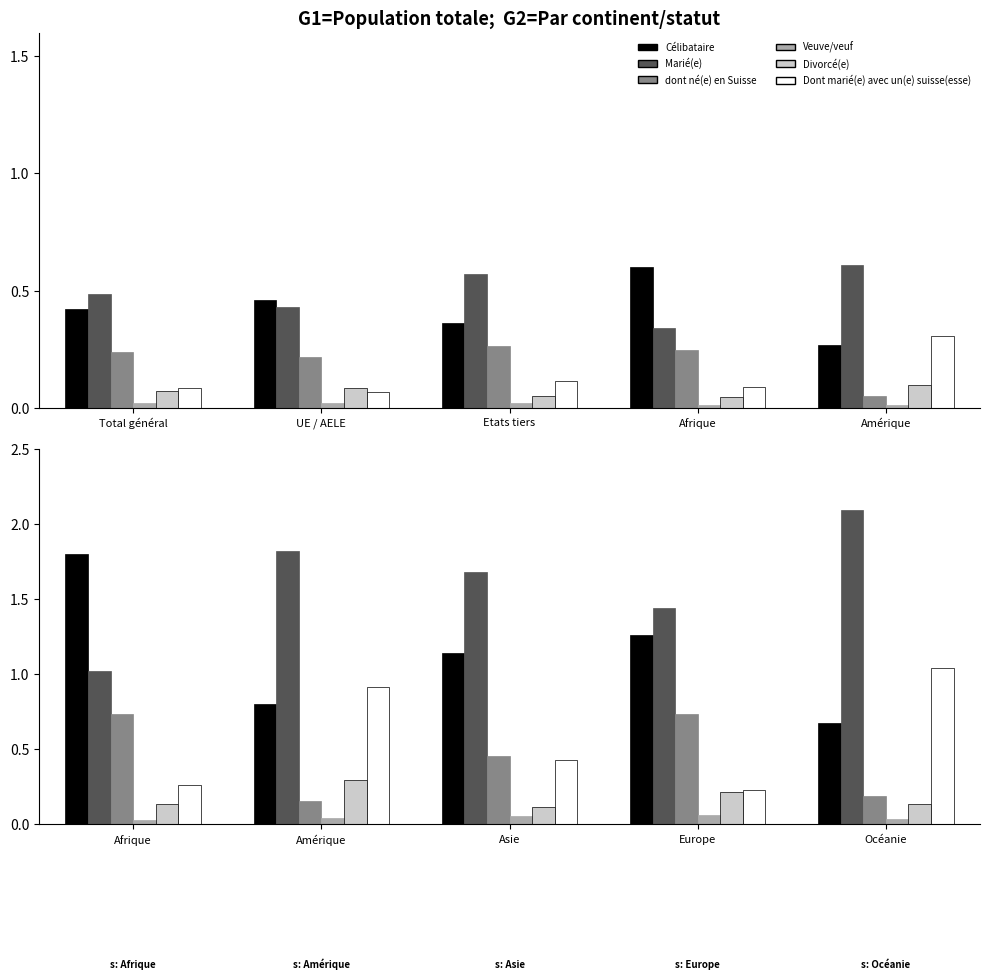

How many bars are there in each group?

6